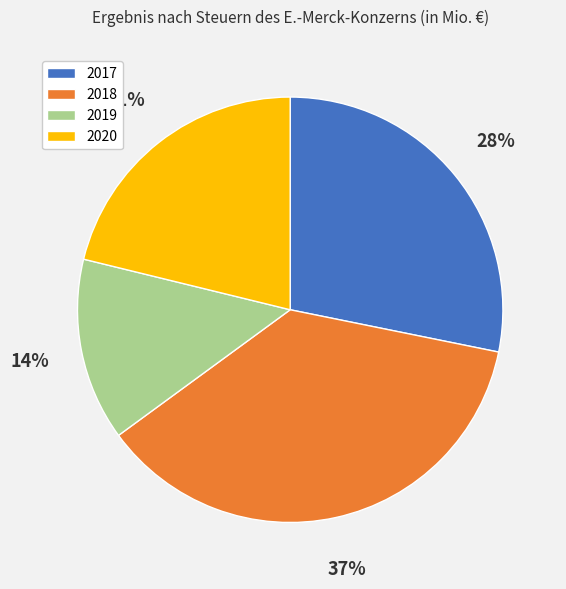

Is the sum of 2019 and 2020 greater than half?

No